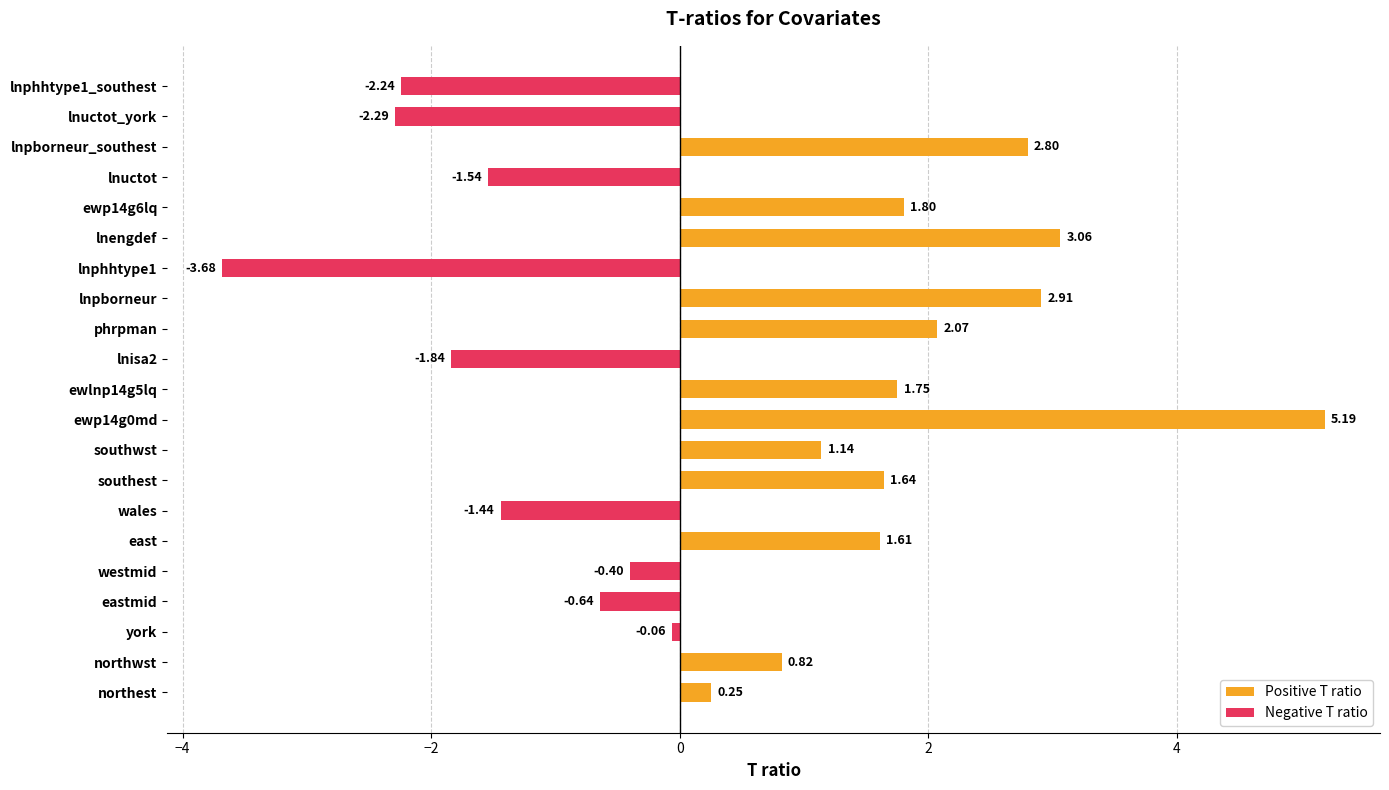

At how many categories does at least one series exceed 3?

2